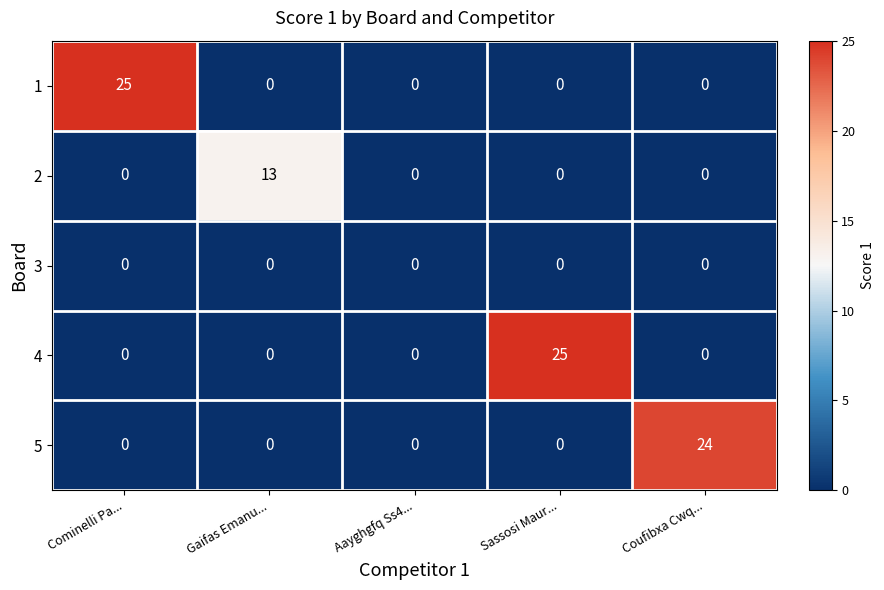

Is it true that 2 equals 0 at Sassosi Maur...?

True